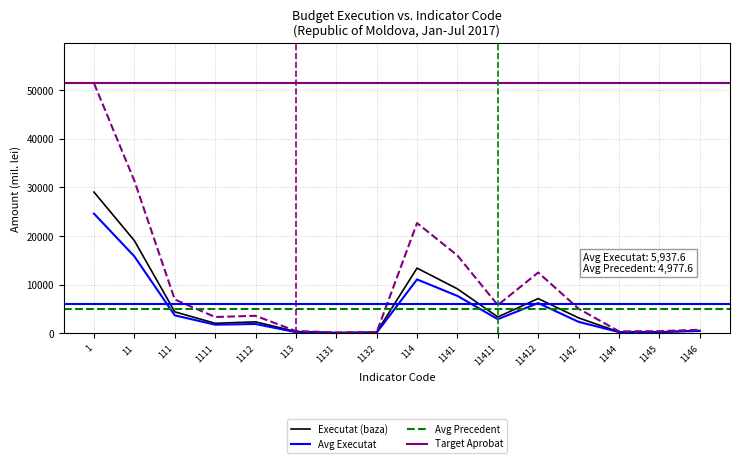

How many data points does each series have?

16